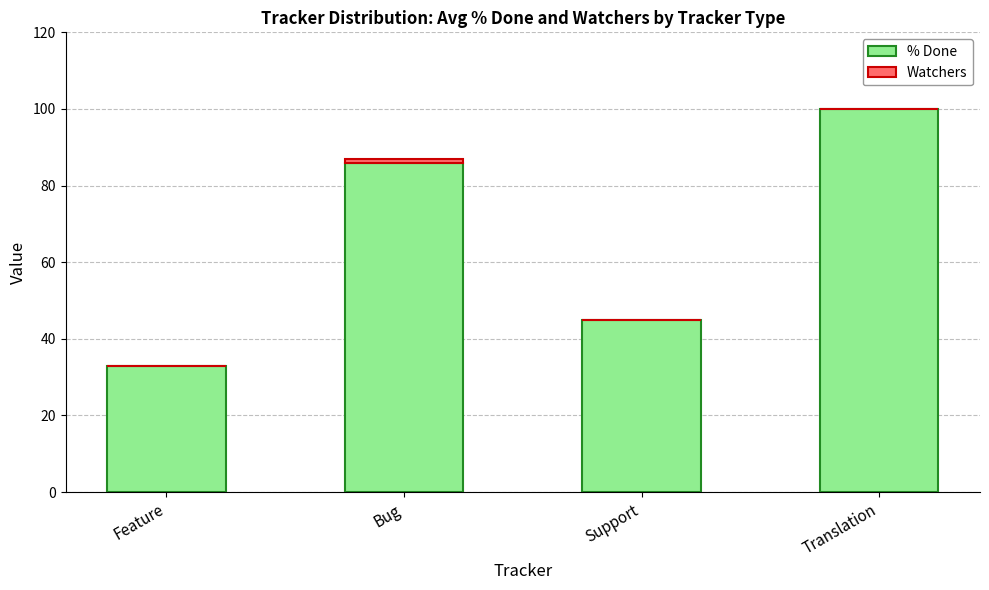

True or false: % Done has a value of 45 at Support.

True